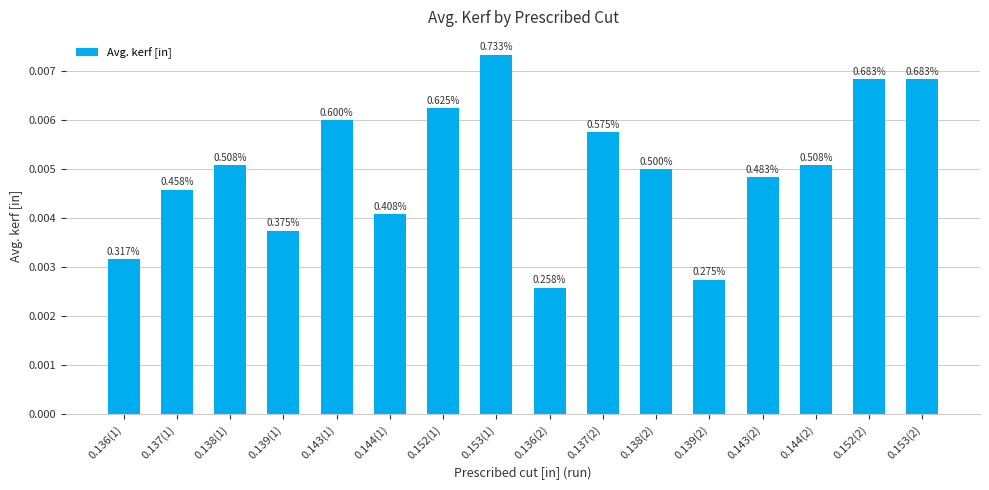

Between 0.143(1) and 0.136(1), which is larger?

0.143(1)